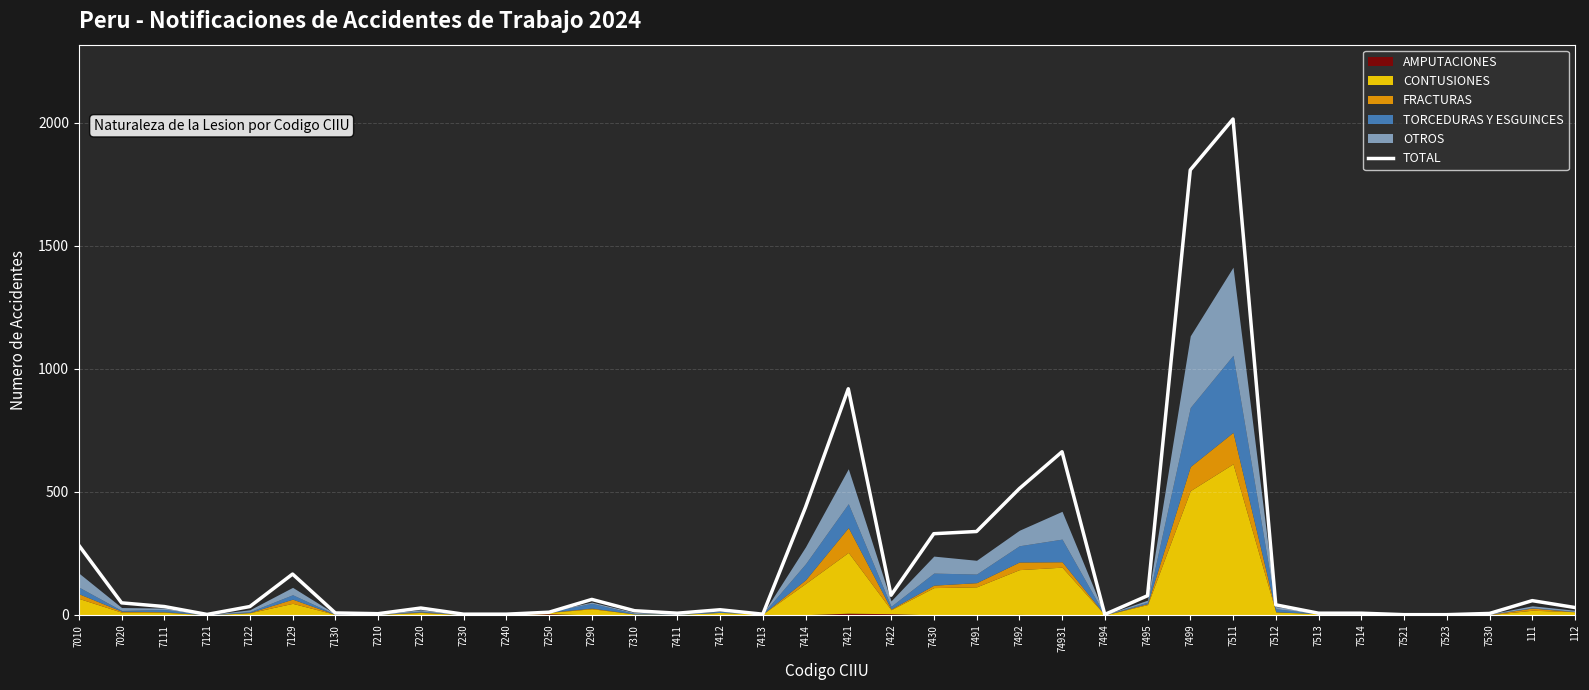

What is the sum of all values?

8073